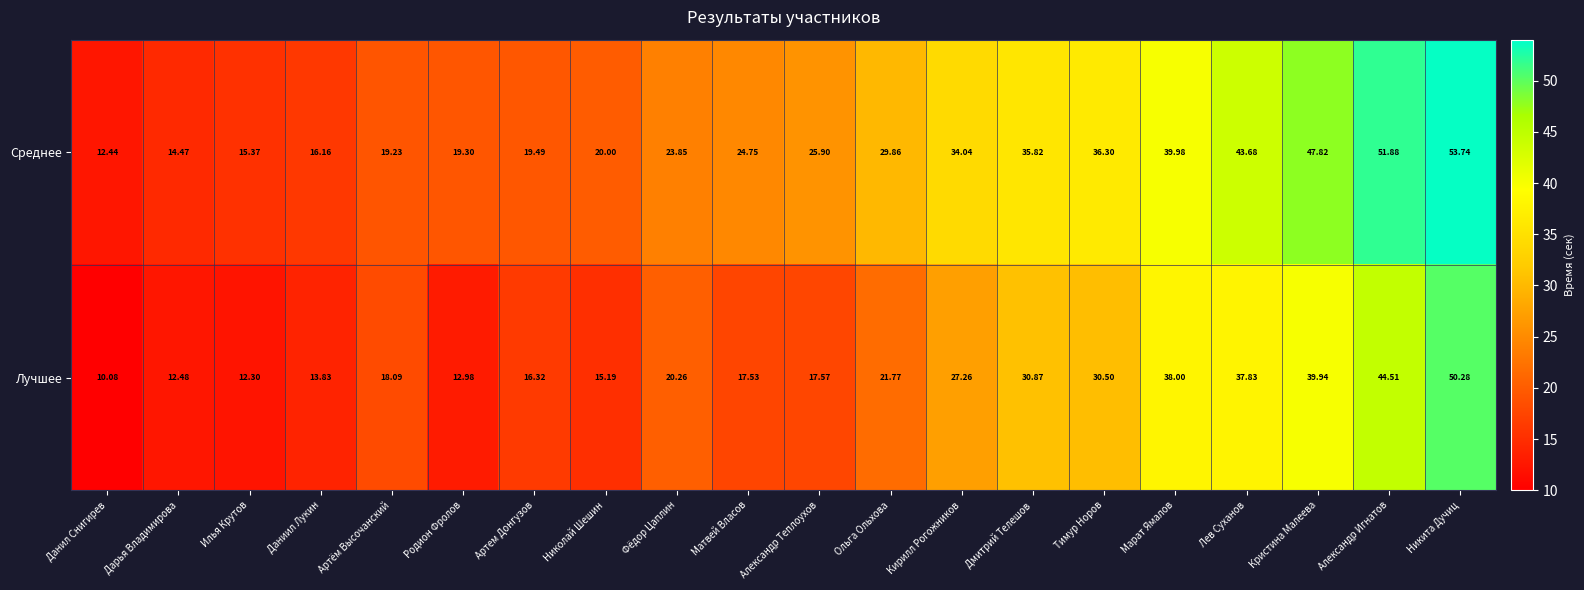

Which series has the largest range (max minus min)?

Среднее